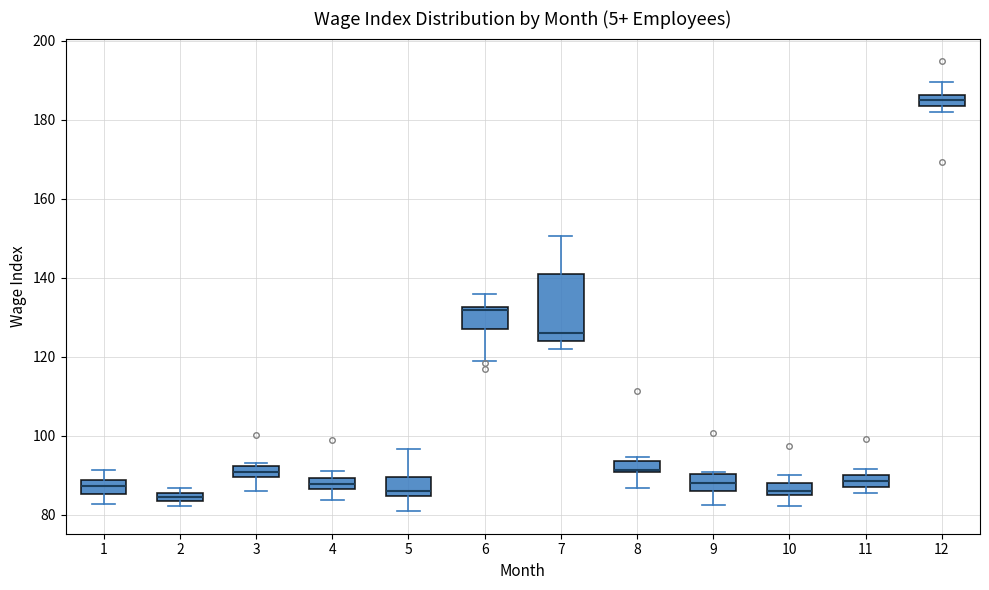

Where is the lower edge of the box at x = 11 on the y-axis? The values are not printed on the chart, so give them approximately, as read against the axis.

86